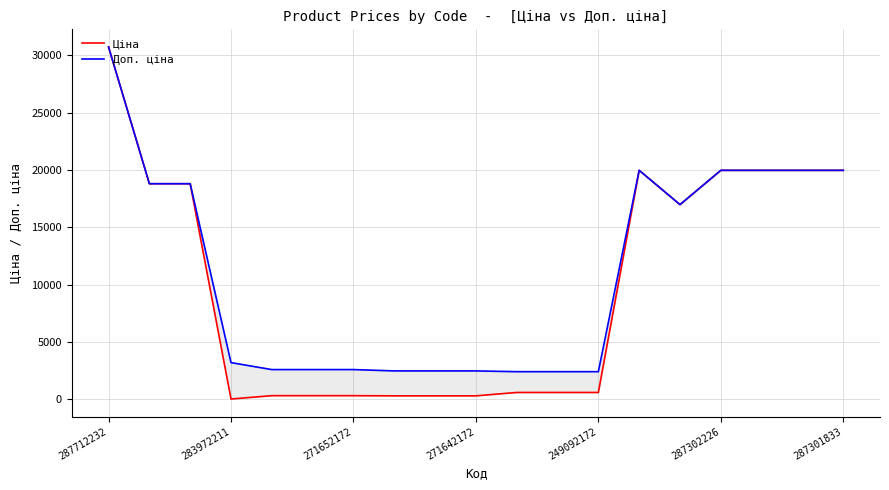

Which series has the largest range (max minus min)?

Ціна